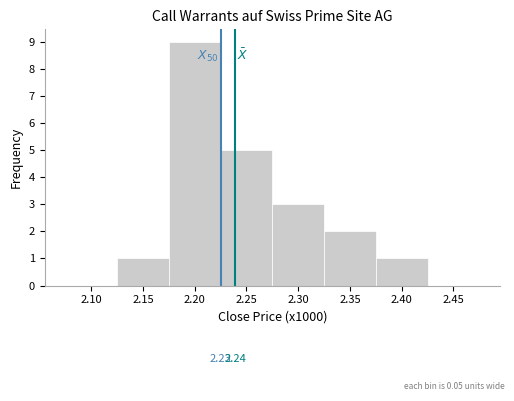

Which range on the x-axis has the tallest bar?

2.175 to 2.225